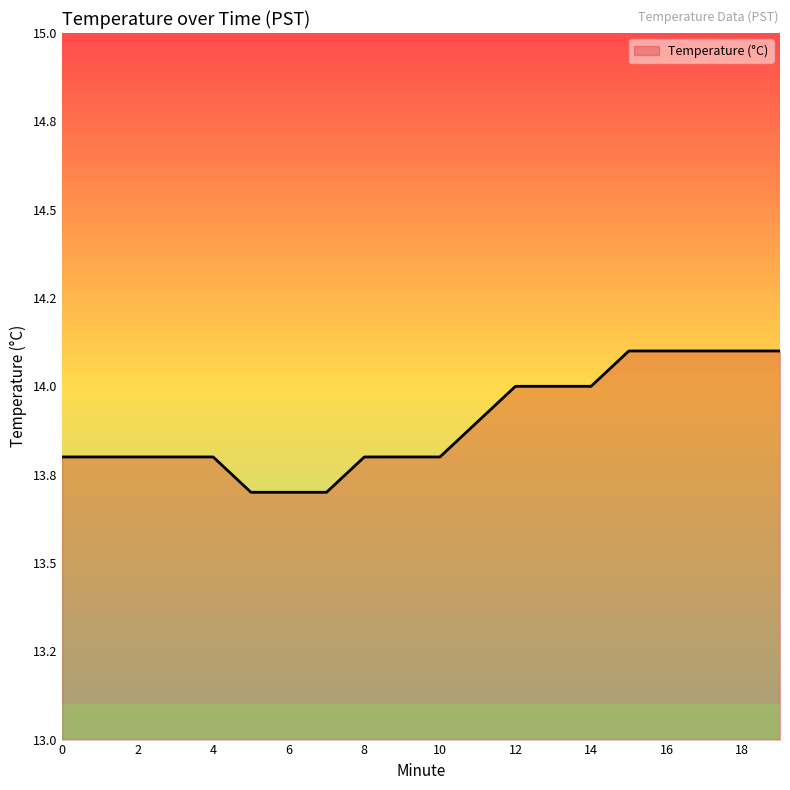

What is the value of the 4th point from the left?

13.8